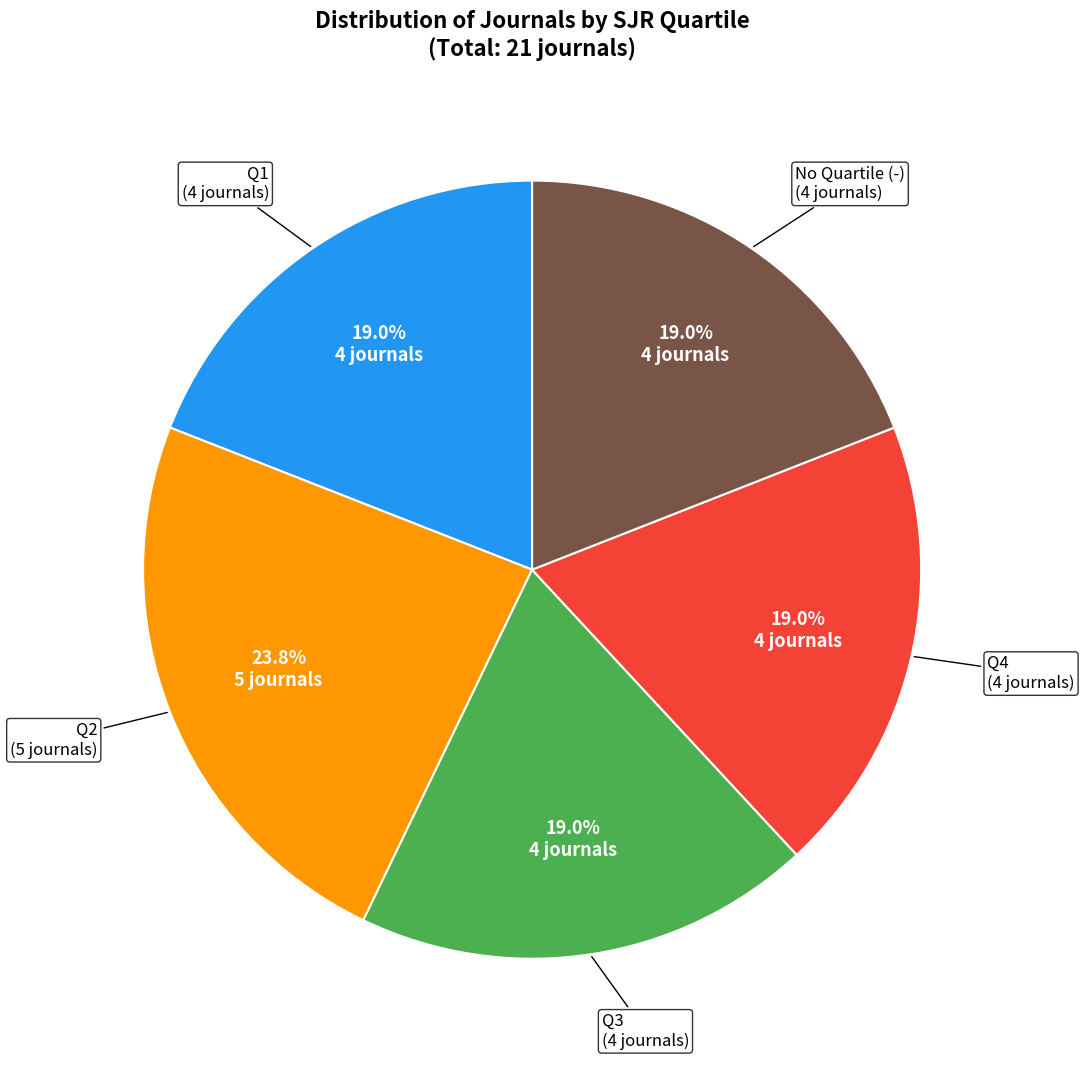

Is there a majority slice in this chart?

No